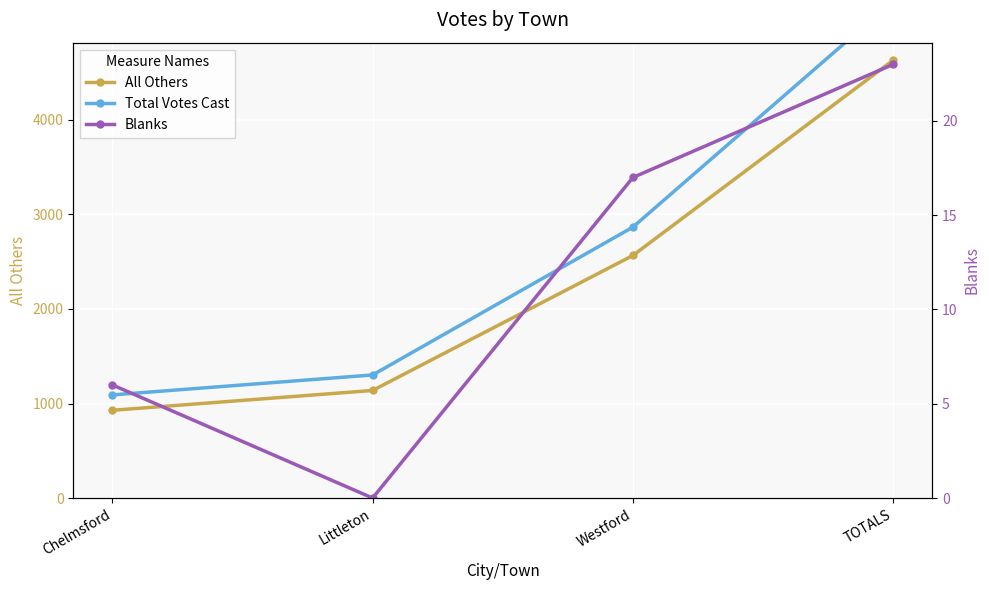

What is the difference between the second highest and minimum values in the Total Votes Cast series?

1775